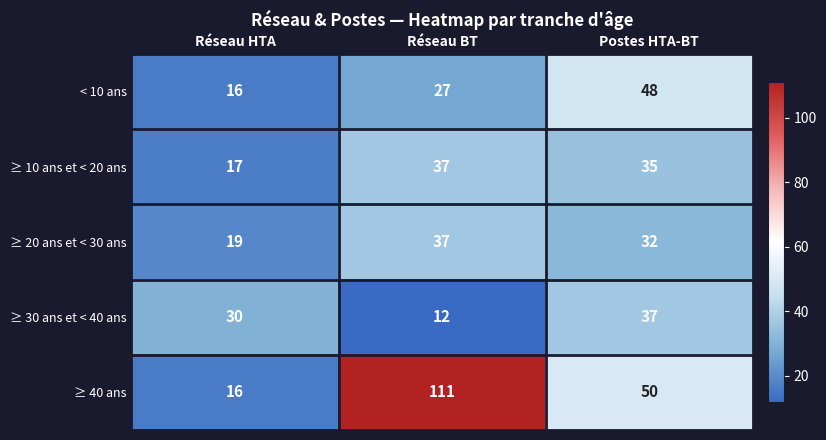

How many data points does each series have?

3